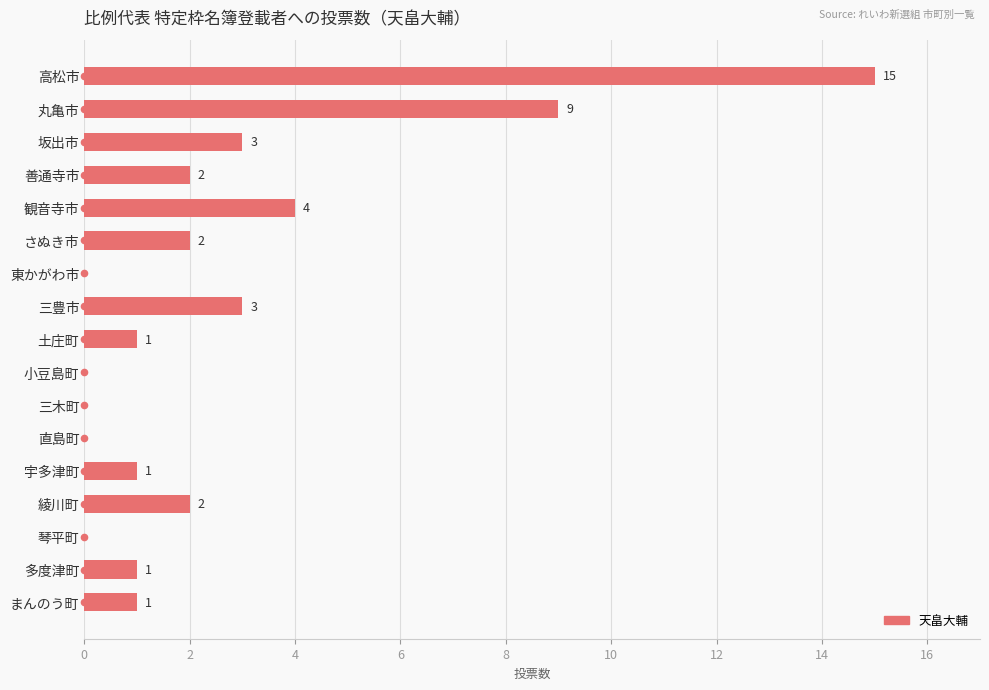

At which label is the value closest to 7?

丸亀市